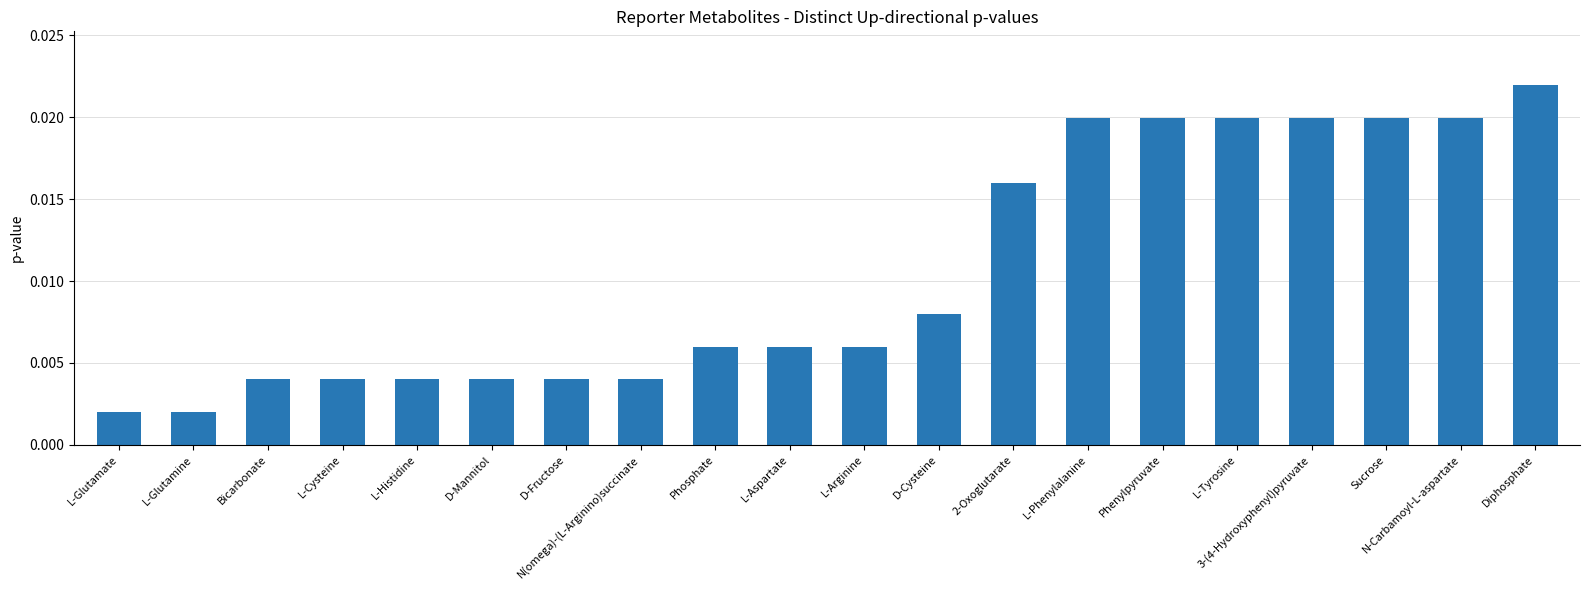

How many values are between 0 and 1?

20